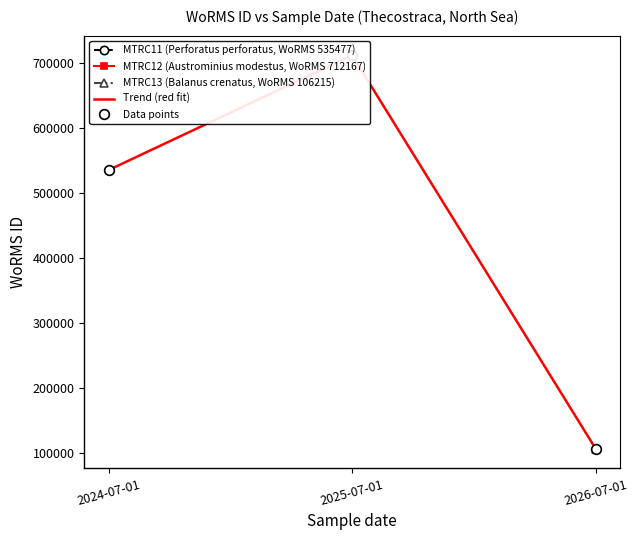

What is the maximum value for Trend (red fit)?

712167